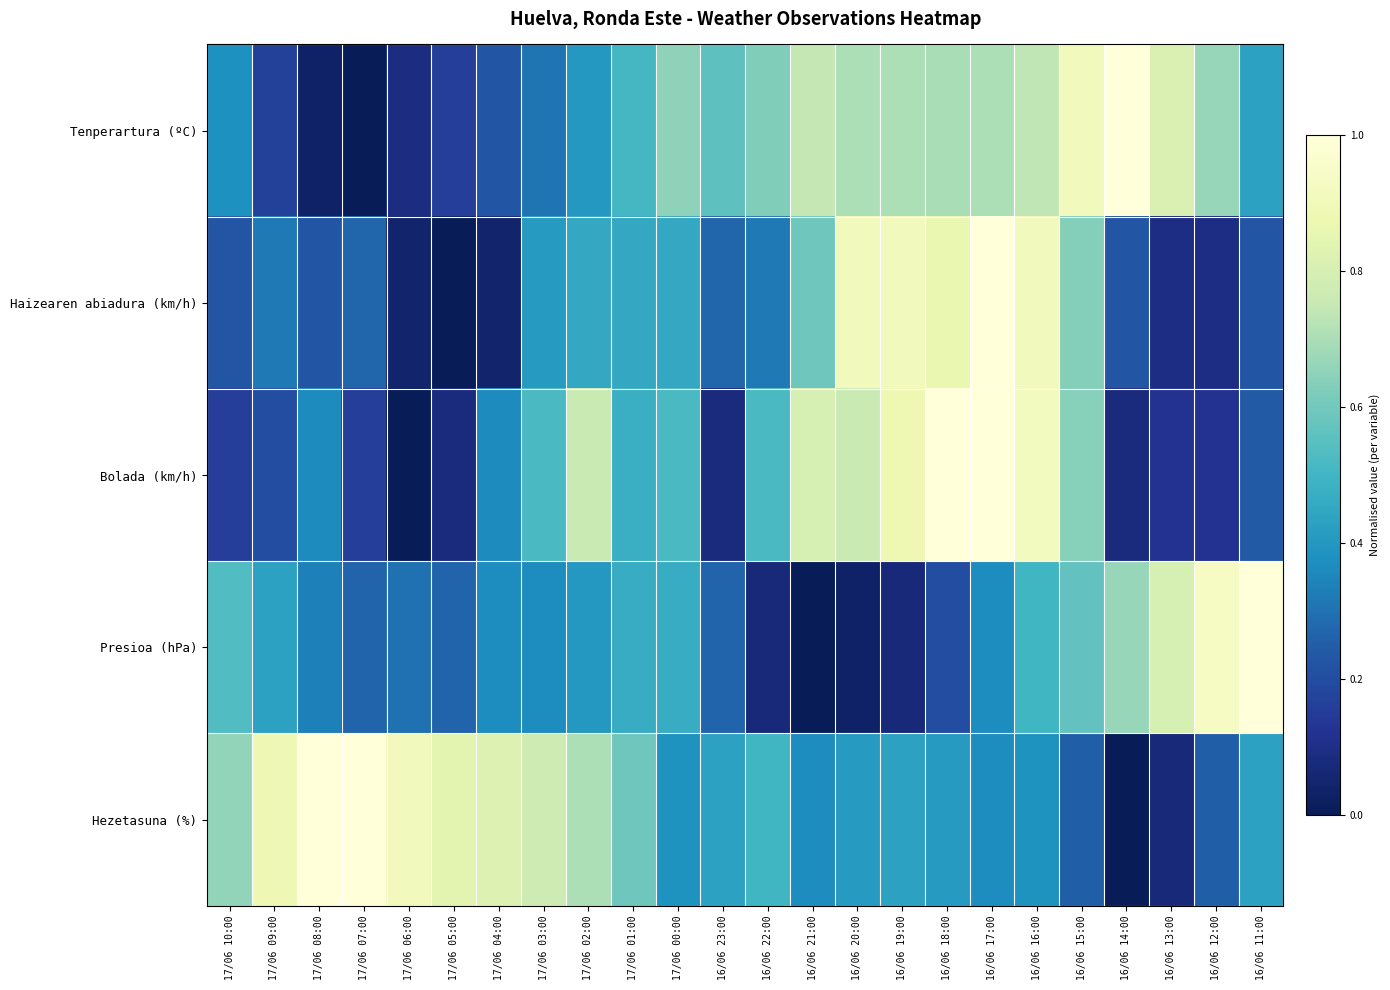

At which category does the chart reach its peak across all series?

16/06 14:00